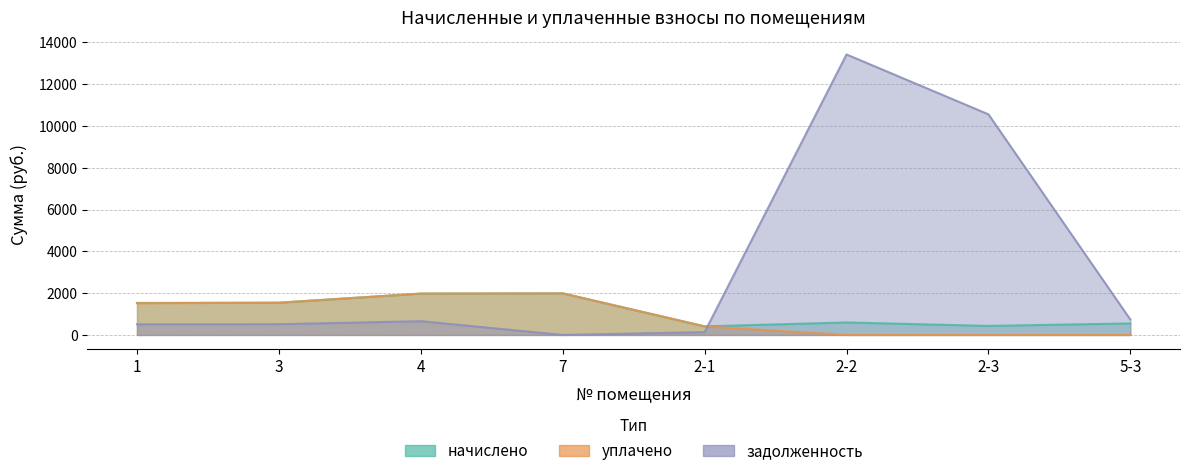

At which label does начислено reach its peak?

7